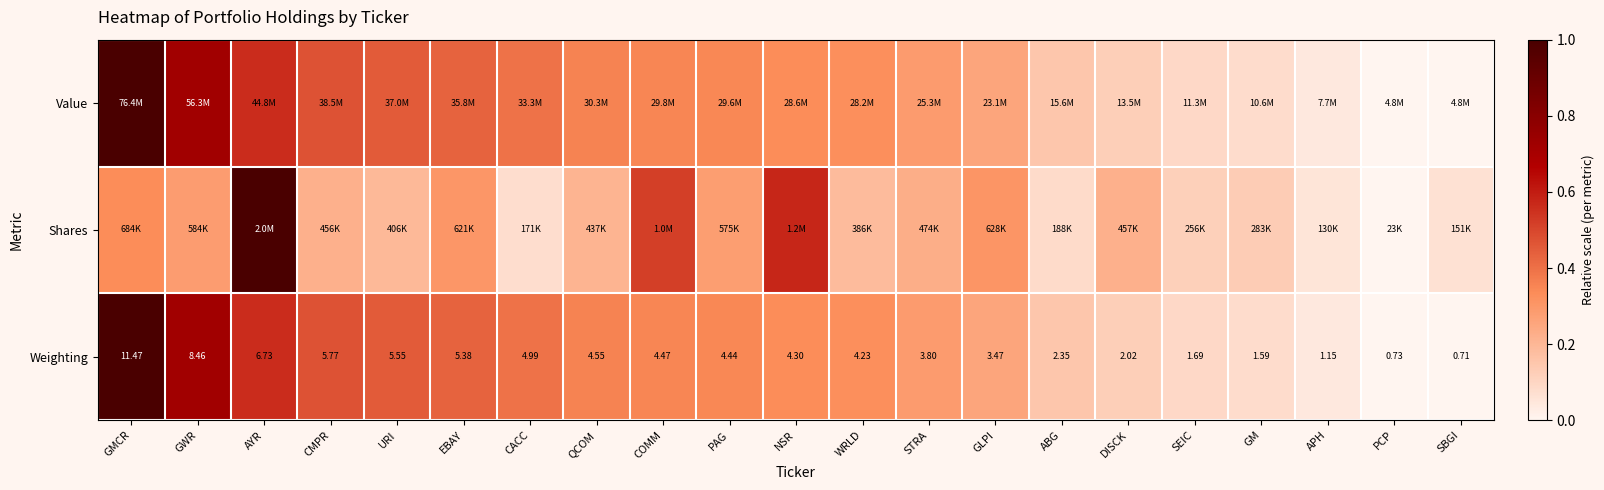

What is the average value of the Value series?

0.3